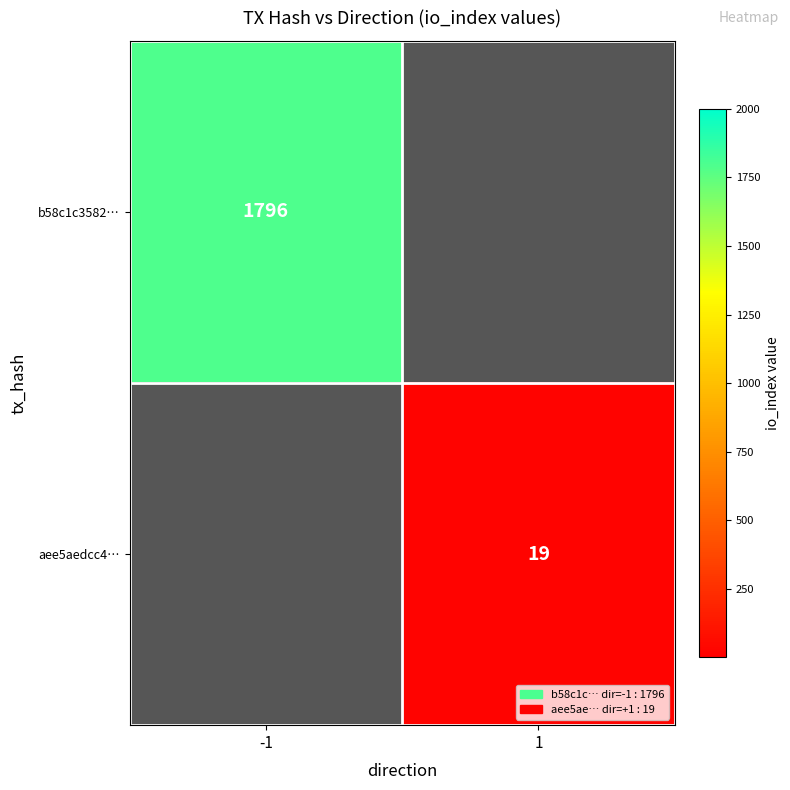

Which category has the highest value across all series?

-1